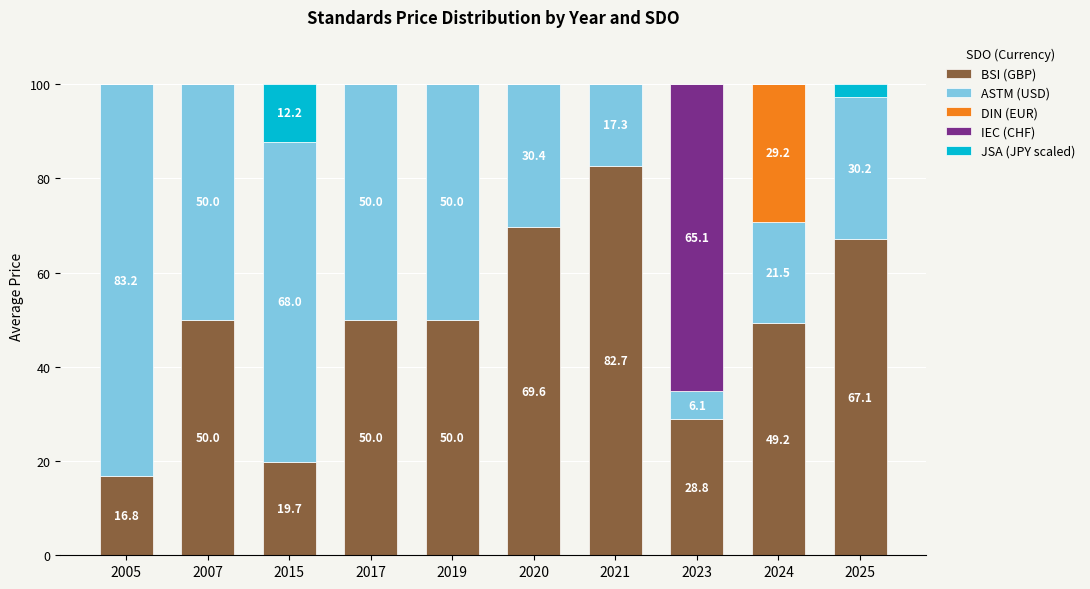

Are the bars horizontal?

No